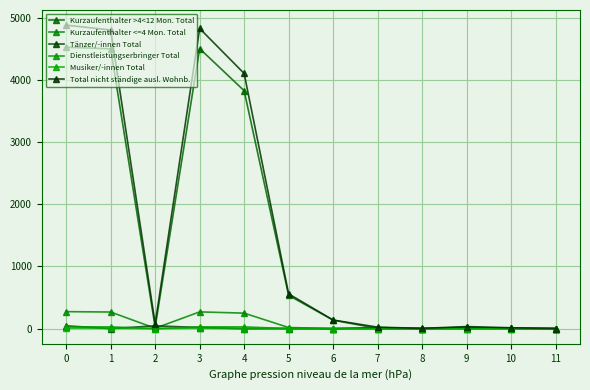

Is it true that Tänzer/-innen Total equals 0 at 6?

True